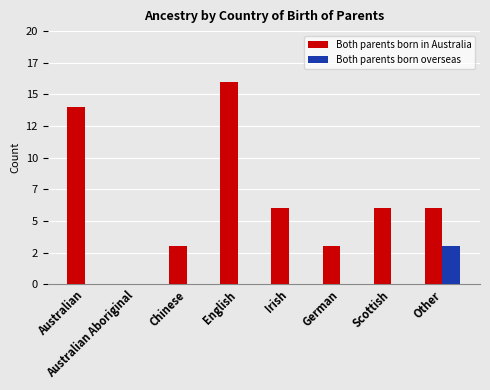

Does the chart contain stacked bars?

No